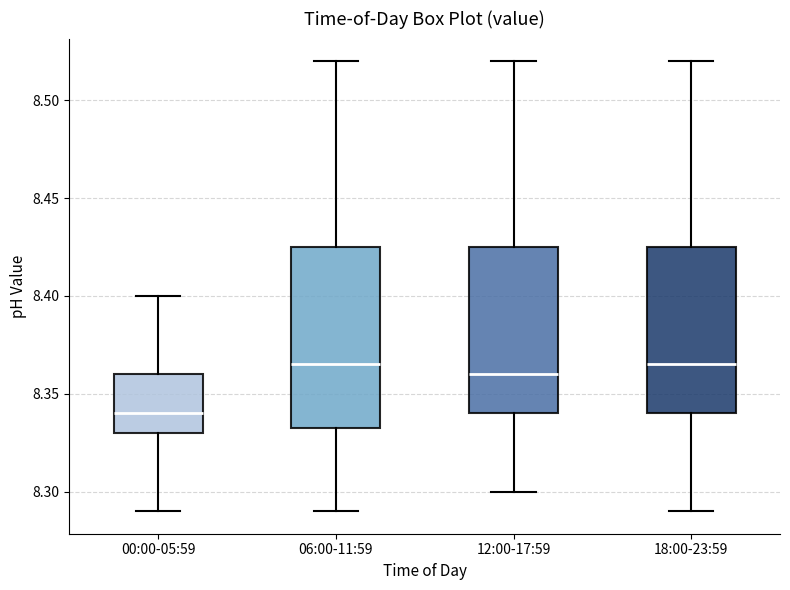

Reading left to right, read every box against the y-axis: the position of its median line, the range the box covers, and the ends of its whiskers. The values are not printed on the chart, so give them approximately, as read against the axis.

00:00-05:59: median 8.340, box 8.330 to 8.360, whiskers 8.290 to 8.400
06:00-11:59: median 8.365, box 8.335 to 8.425, whiskers 8.290 to 8.520
12:00-17:59: median 8.360, box 8.340 to 8.425, whiskers 8.300 to 8.520
18:00-23:59: median 8.365, box 8.340 to 8.425, whiskers 8.290 to 8.520